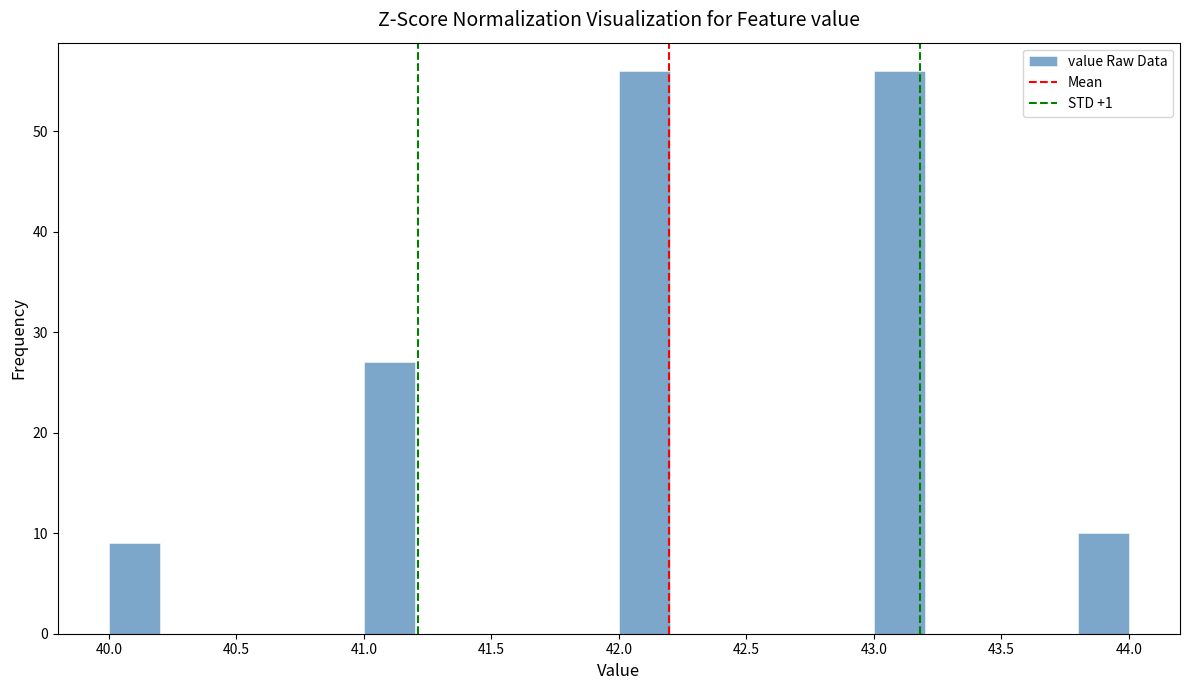

Reading left to right, list every bar in this chart as the range it spans on the x-axis followed by its height. The values are not printed on the chart, so give them approximately, as read against the axis.

40.0 to 40.2: 9
40.2 to 40.4: 0
40.4 to 40.6: 0
40.6 to 40.8: 0
40.8 to 41.0: 0
41.0 to 41.2: 27
41.2 to 41.4: 0
41.4 to 41.6: 0
41.6 to 41.8: 0
41.8 to 42.0: 0
42.0 to 42.2: 56
42.2 to 42.4: 0
42.4 to 42.6: 0
42.6 to 42.8: 0
42.8 to 43.0: 0
43.0 to 43.2: 56
43.2 to 43.4: 0
43.4 to 43.6: 0
43.6 to 43.8: 0
43.8 to 44.0: 10